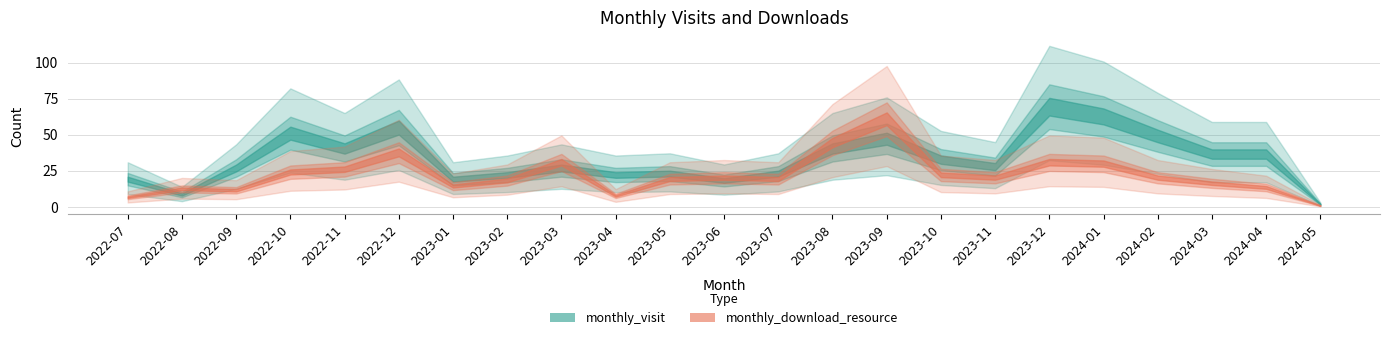

Which category has the highest value in the monthly_visit series?

2023-12